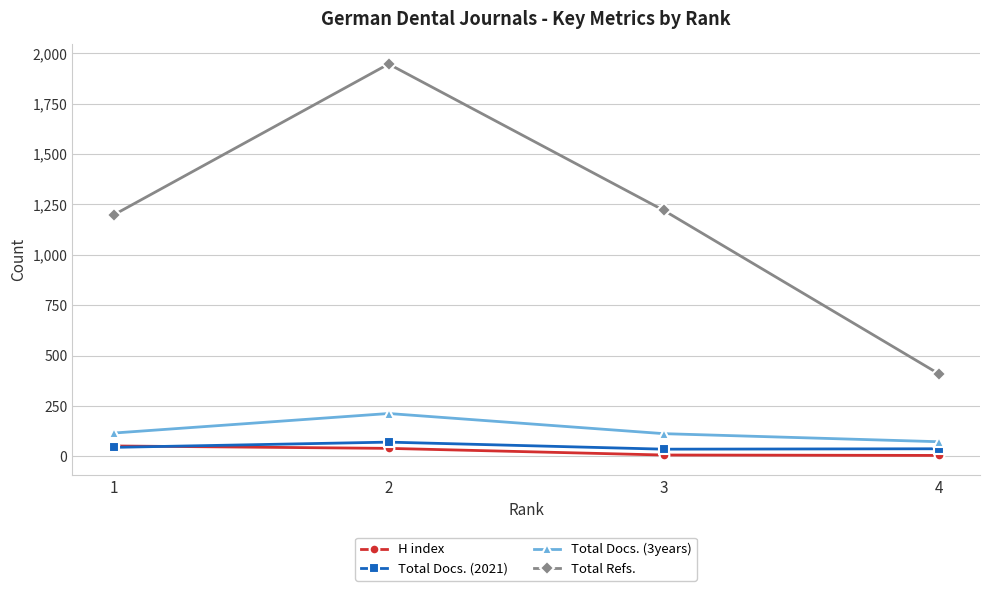

What is the minimum value shown in the chart?

5